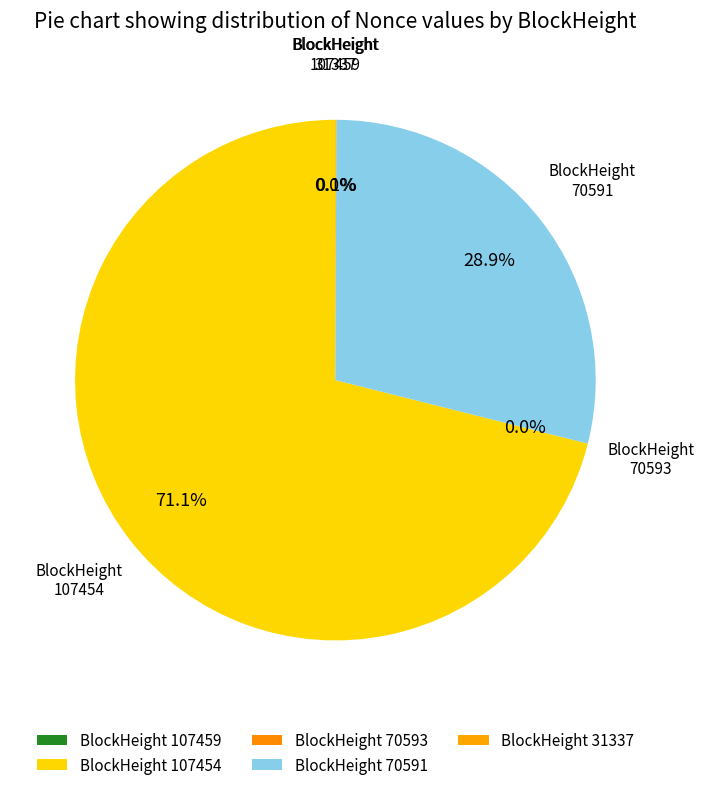

Rank the categories by value from lowest to highest.

31340, 70593, 107459, 31337, 70591, 107454